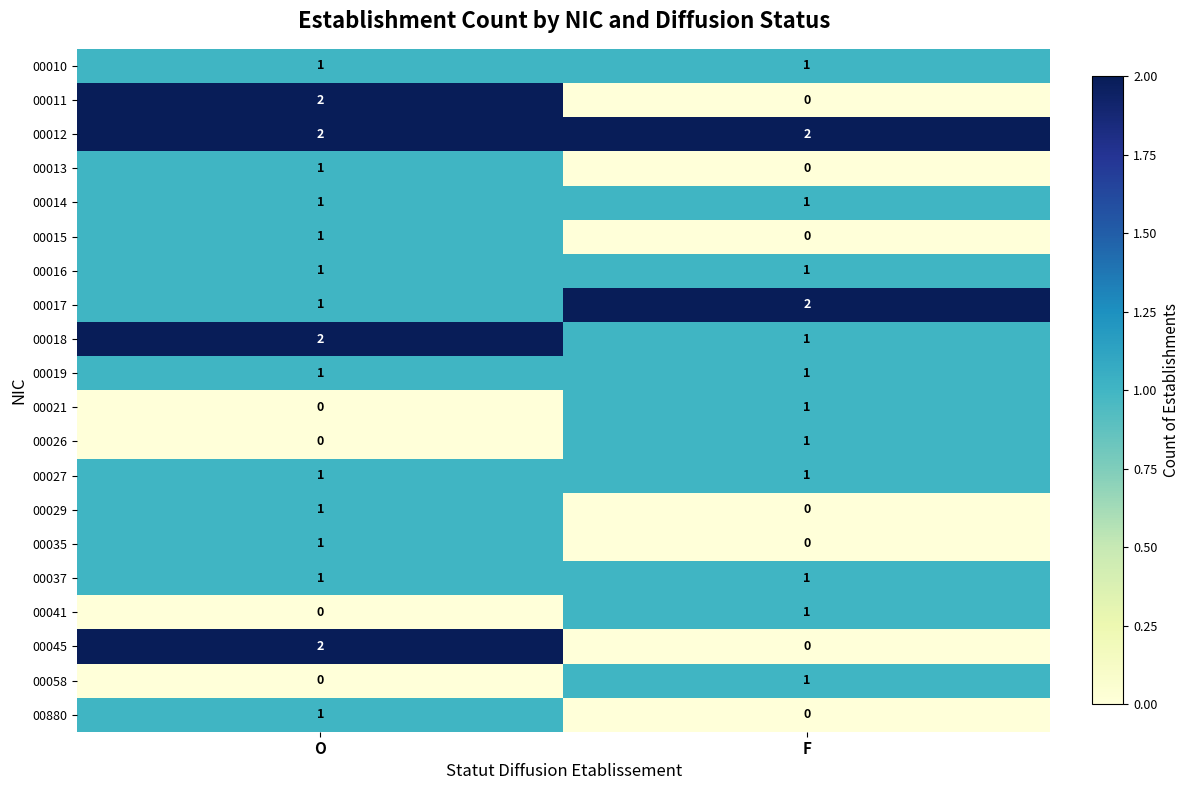

Which series has the largest total across all categories?

00012